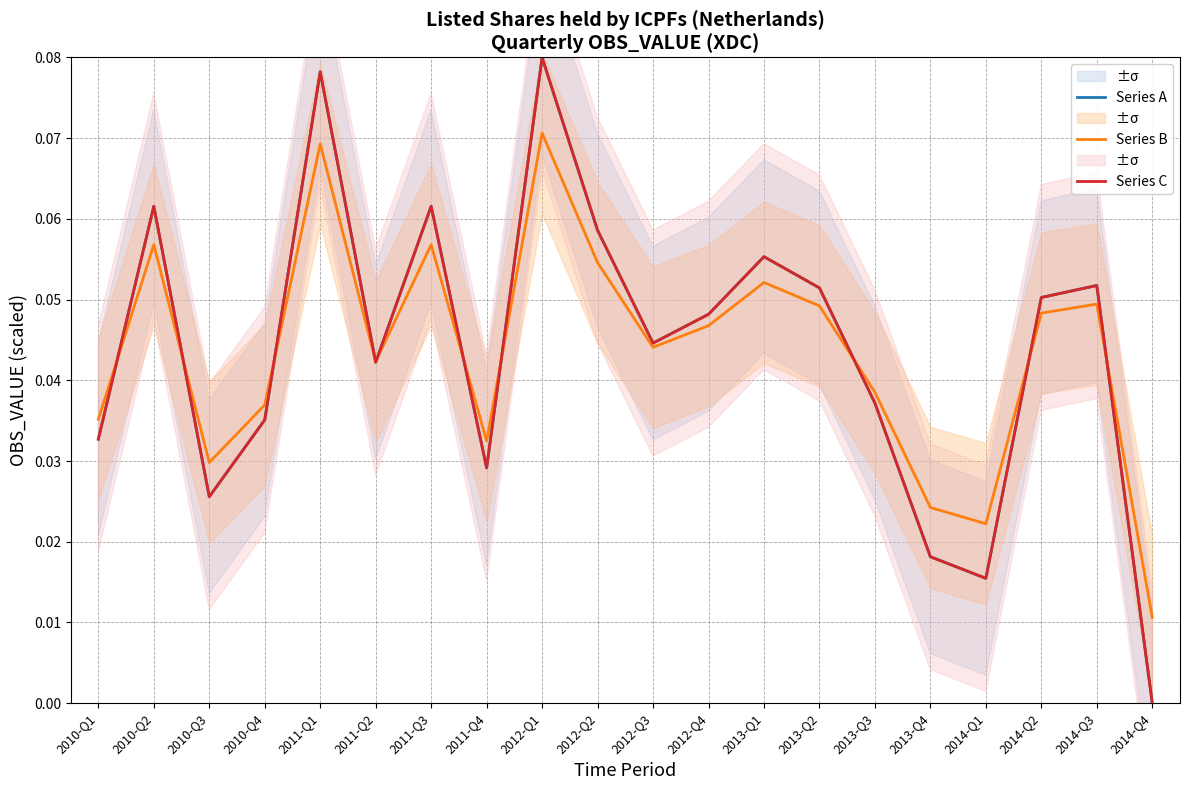

Is it true that Series A equals -0.0 at 2014-Q4?

False